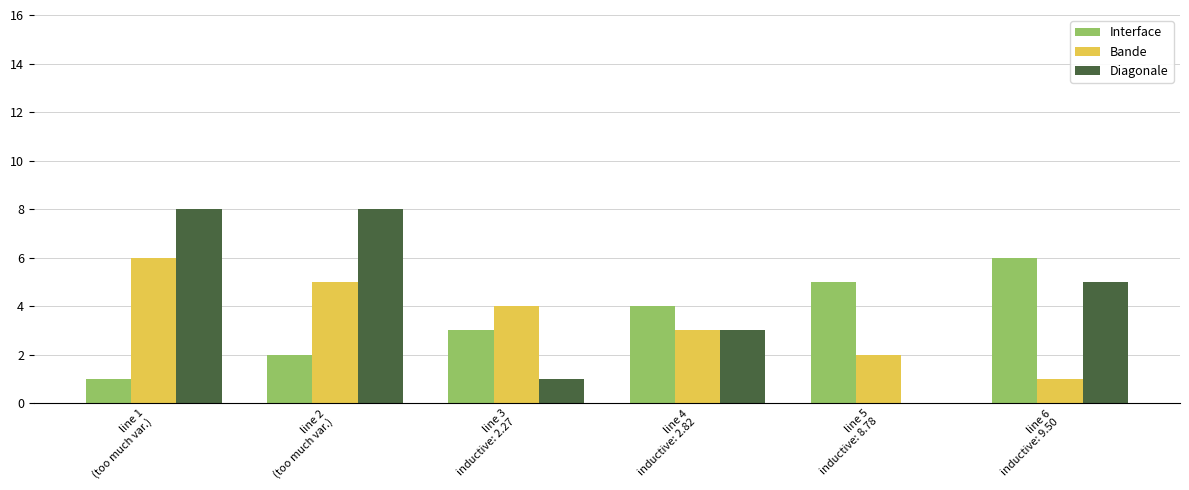

Reading left to right, what are all the values shown in this chart?

Interface: 1	2	3	4	5	6
Bande: 6	5	4	3	2	1
Diagonale: 8	8	1	3	0	5